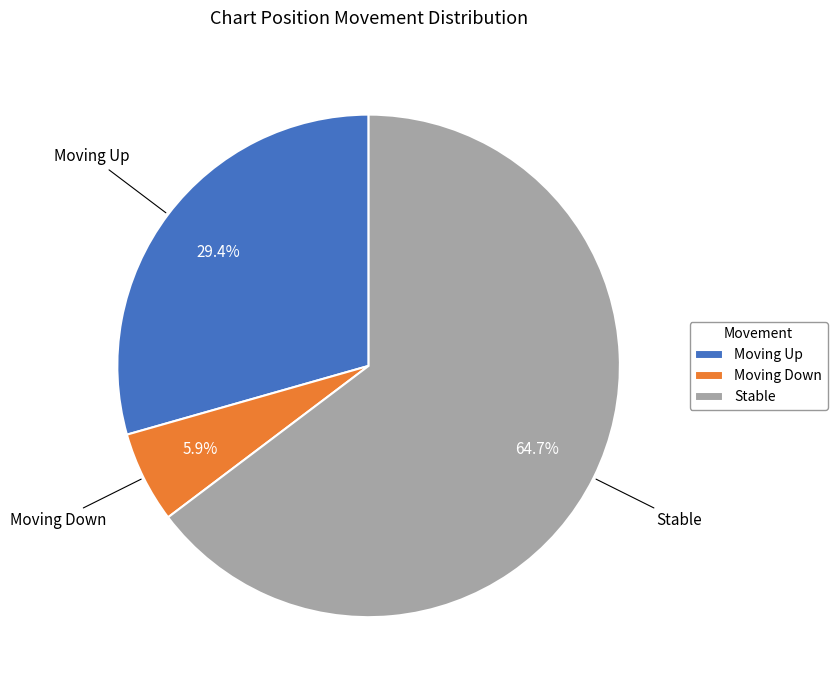

Which category has the smallest portion of the pie?

Moving Down